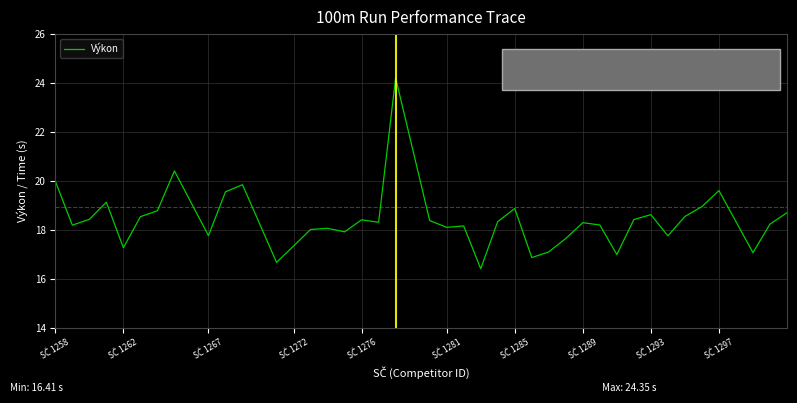

What is the minimum value shown in the chart?

16.4